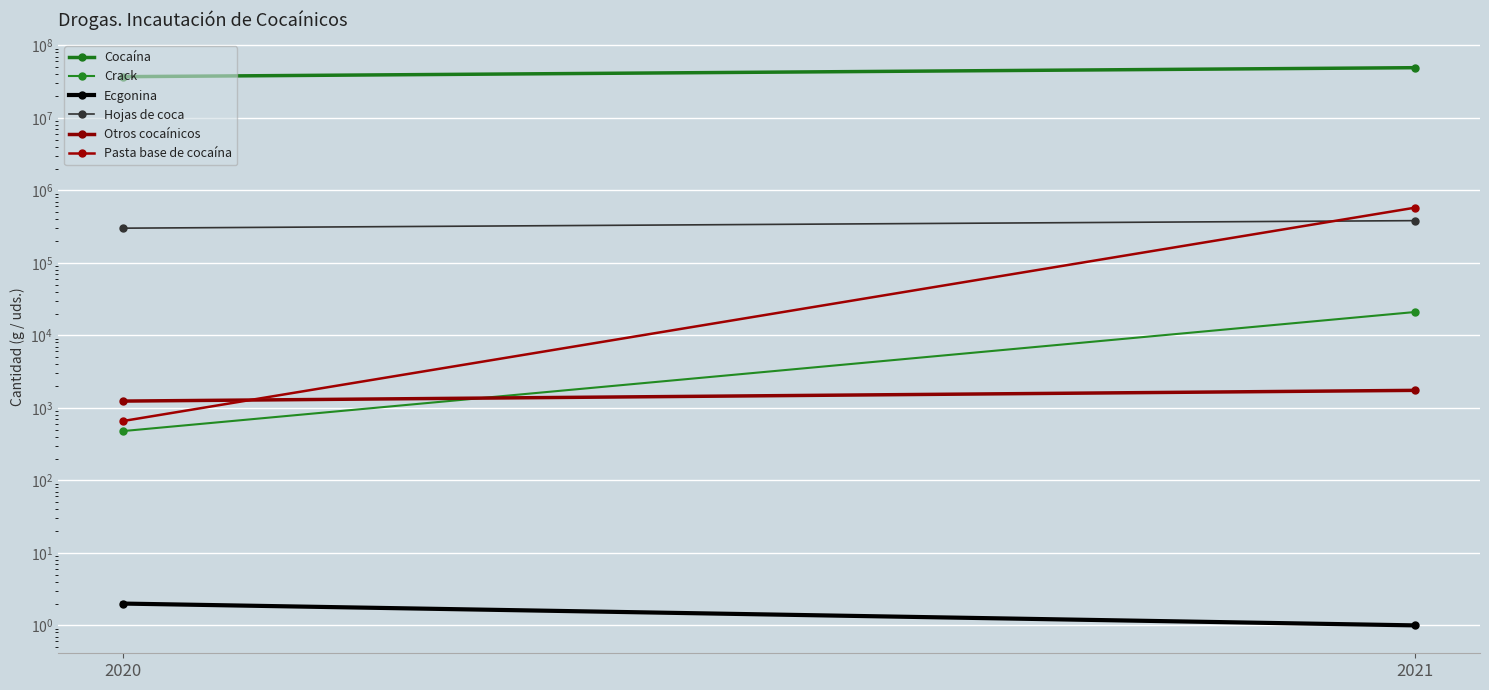

What is the approximate value of Otros cocaínicos at 2021?

1744